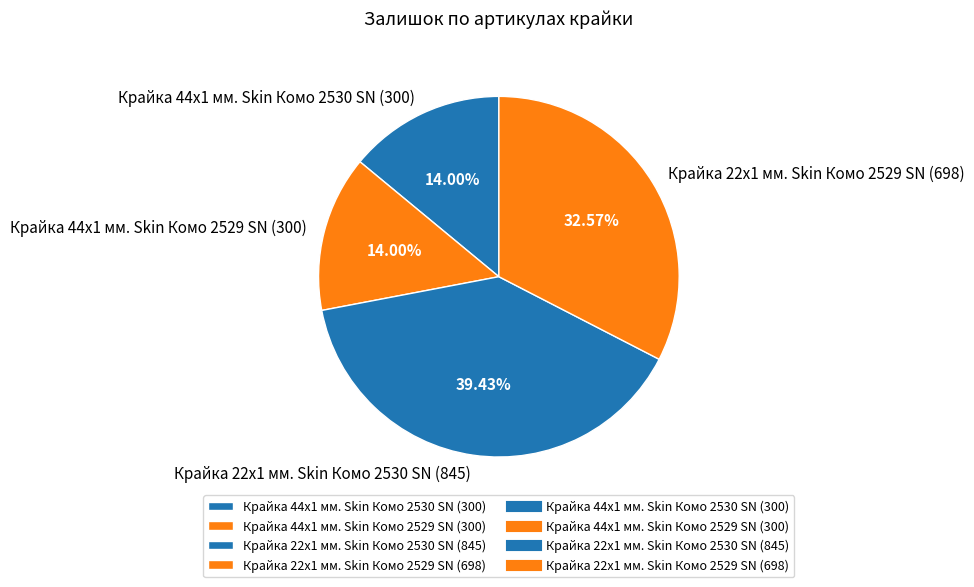

Which slice is the largest?

Крайка 22x1 мм. Skin Комо 2530 SN (845)